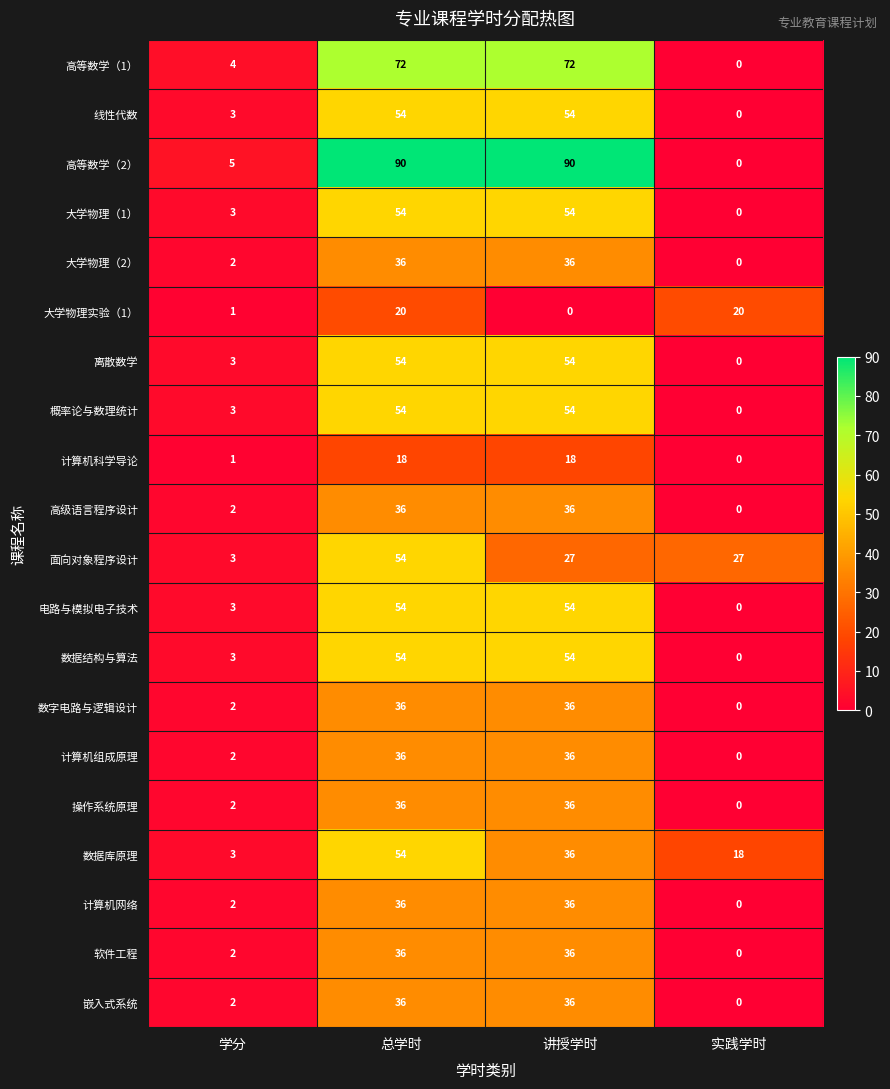

What is the difference between the maximum and minimum values in the 高级语言程序设计 series?

36